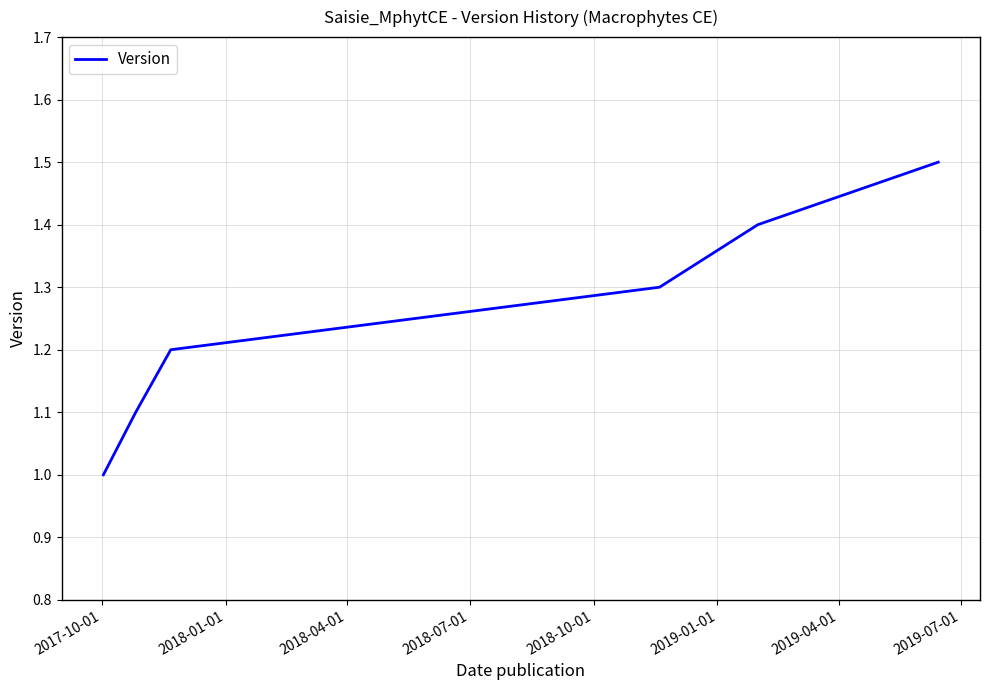

Count the number of values greater than 1.

5